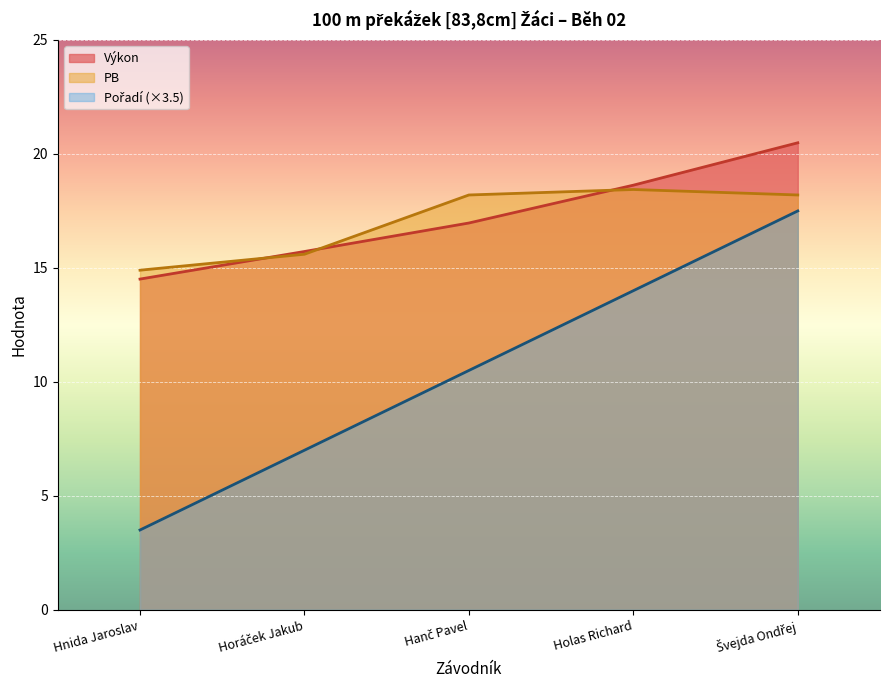

Reading left to right, extract all data points from this chart.

Pořadí: Hnida Jaroslav=3.5	Horáček Jakub=7.0	Hanč Pavel=10.5	Holas Richard=14.0	Švejda Ondřej=17.5
Výkon: Hnida Jaroslav=14.5	Horáček Jakub=15.7	Hanč Pavel=17.0	Holas Richard=18.6	Švejda Ondřej=20.5
PB: Hnida Jaroslav=14.9	Horáček Jakub=15.6	Hanč Pavel=18.2	Holas Richard=18.4	Švejda Ondřej=18.2